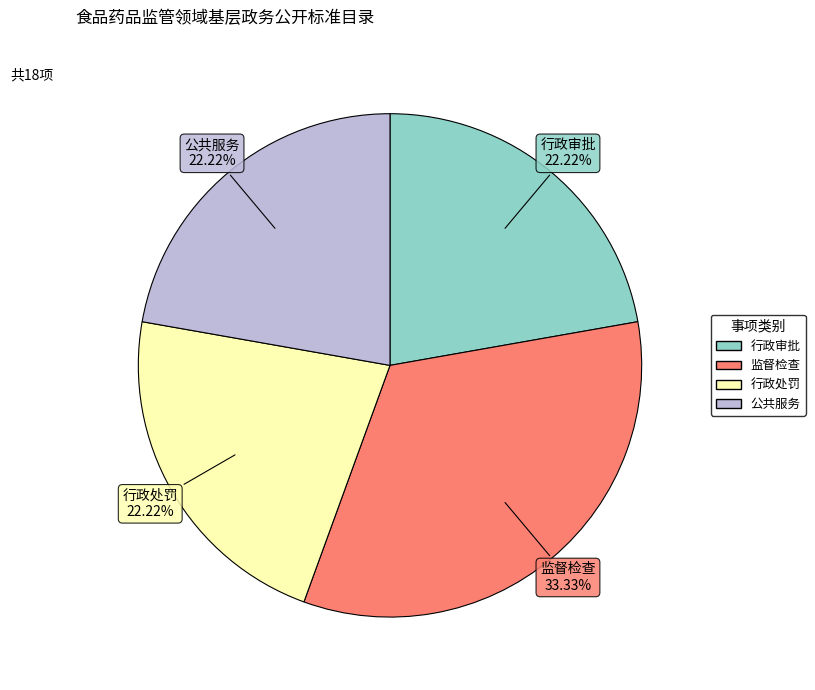

How many slices are in this pie chart?

4